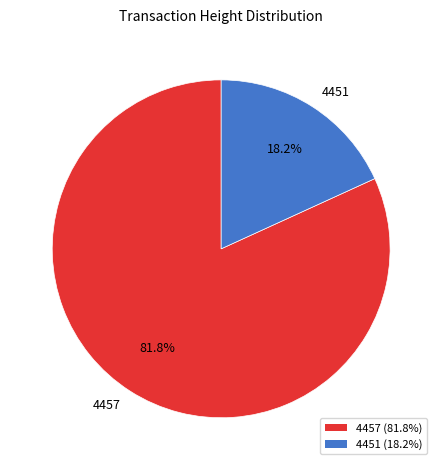

Rank the categories by value from lowest to highest.

4451, 4457